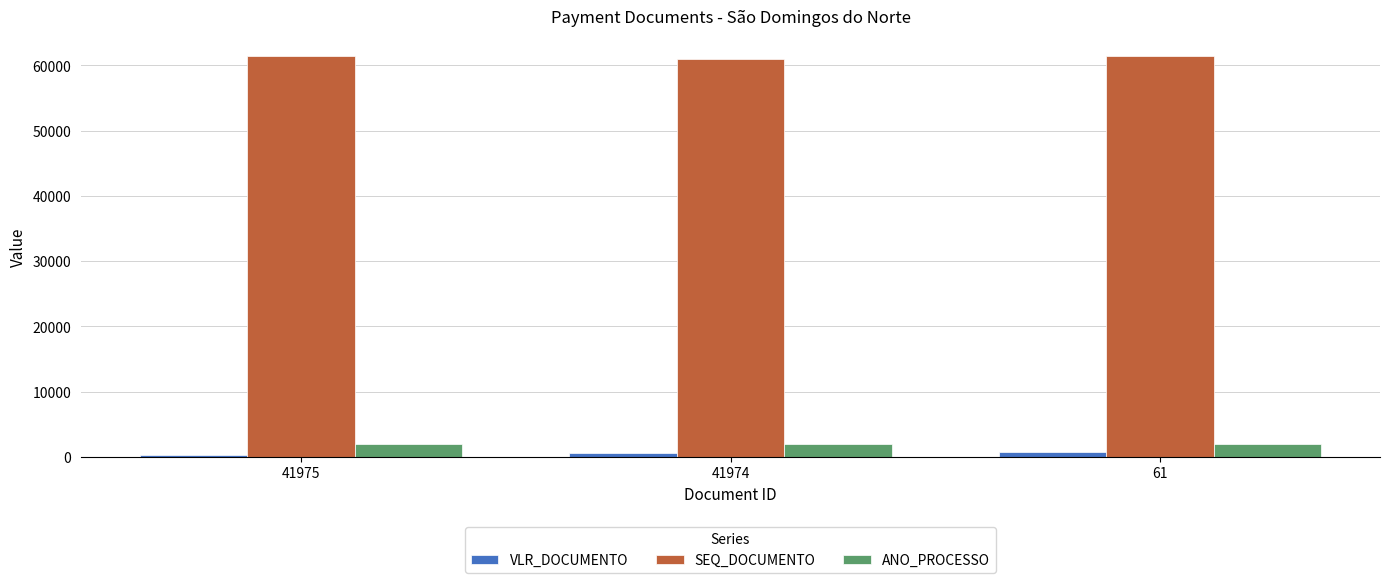

At how many categories does at least one series exceed 56261?

3